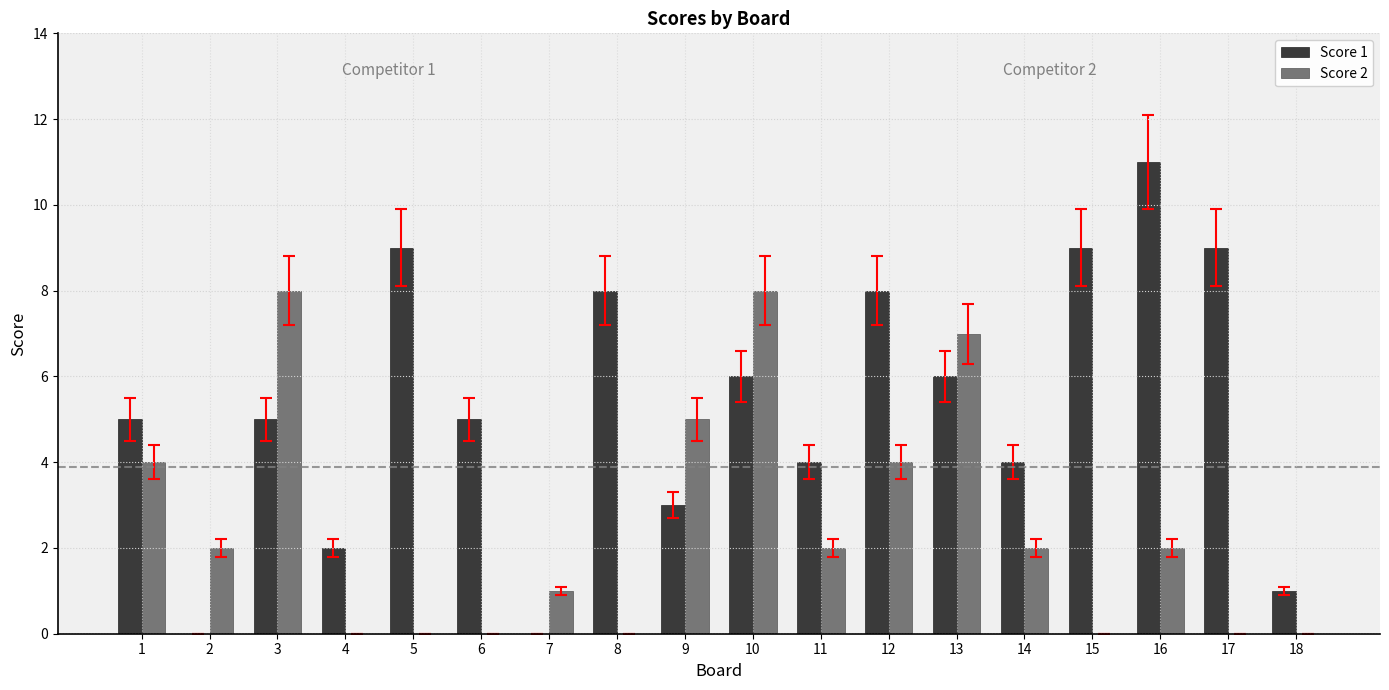

What is the sum of all Score 1 values?

95